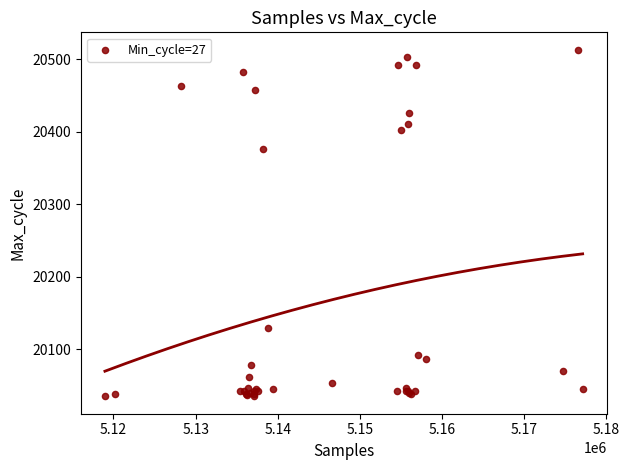

What Y value in the scatter plot is closest to 20274?

20376